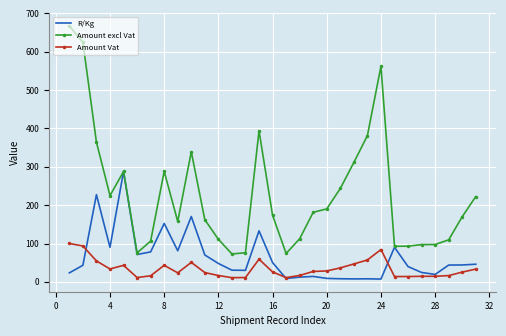

List the series in order of their overall mean, highest first.

Amount excl Vat, R/Kg, Amount Vat